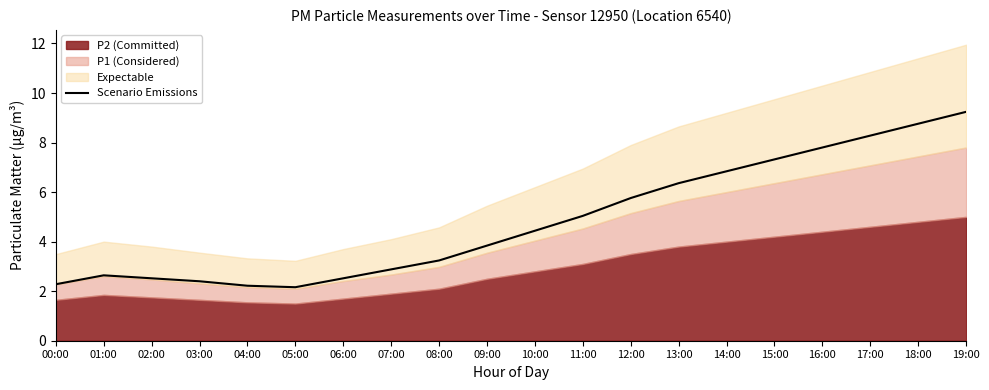

How many lines are shown in the chart?

1